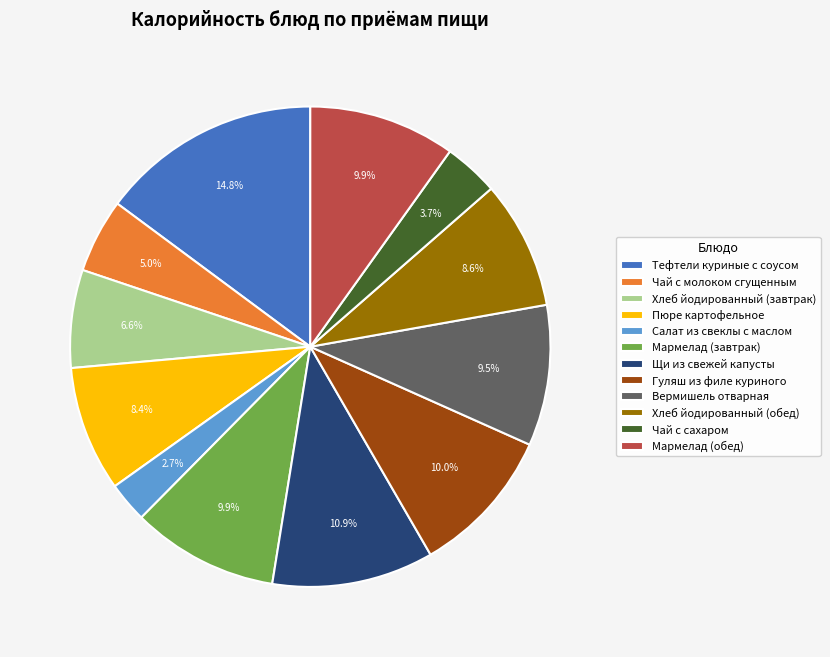

Which category has the smallest portion of the pie?

Салат из свеклы с маслом